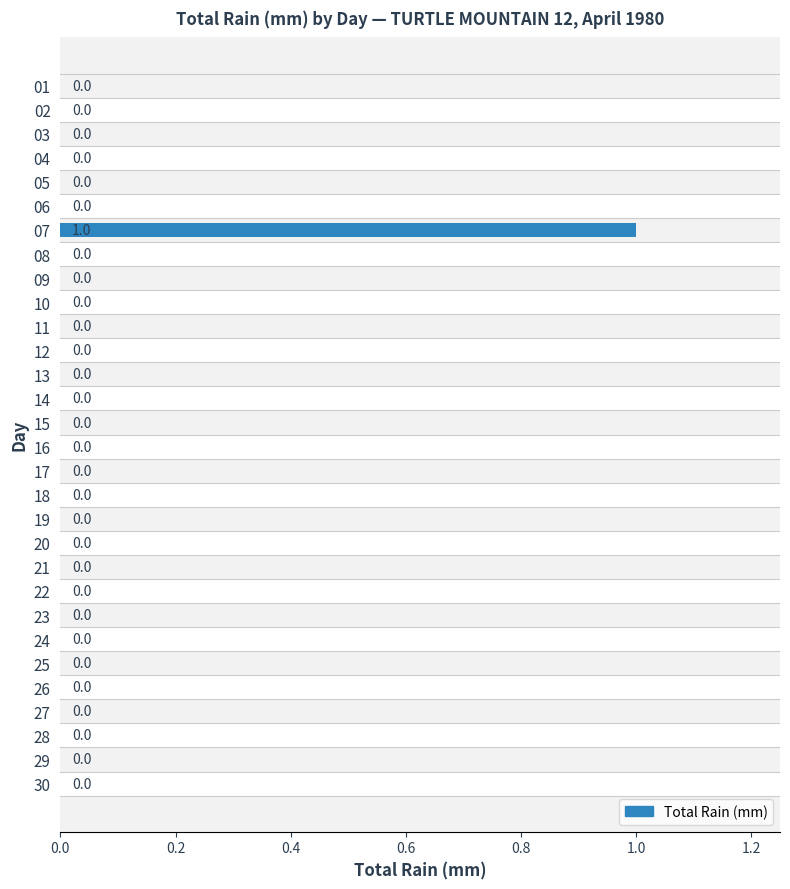

Which category has the highest value across all series?

07